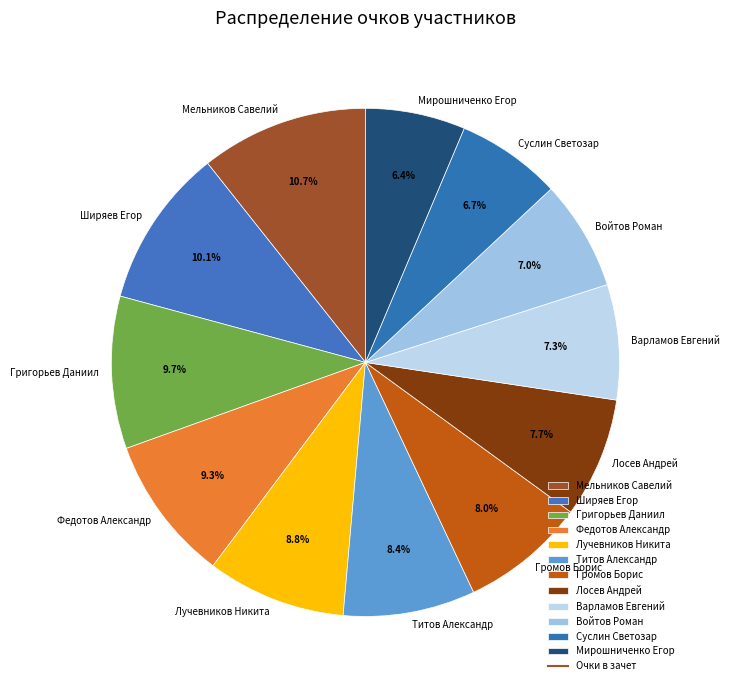

Is it true that Григорьев Даниил is 5% of the pie?

False